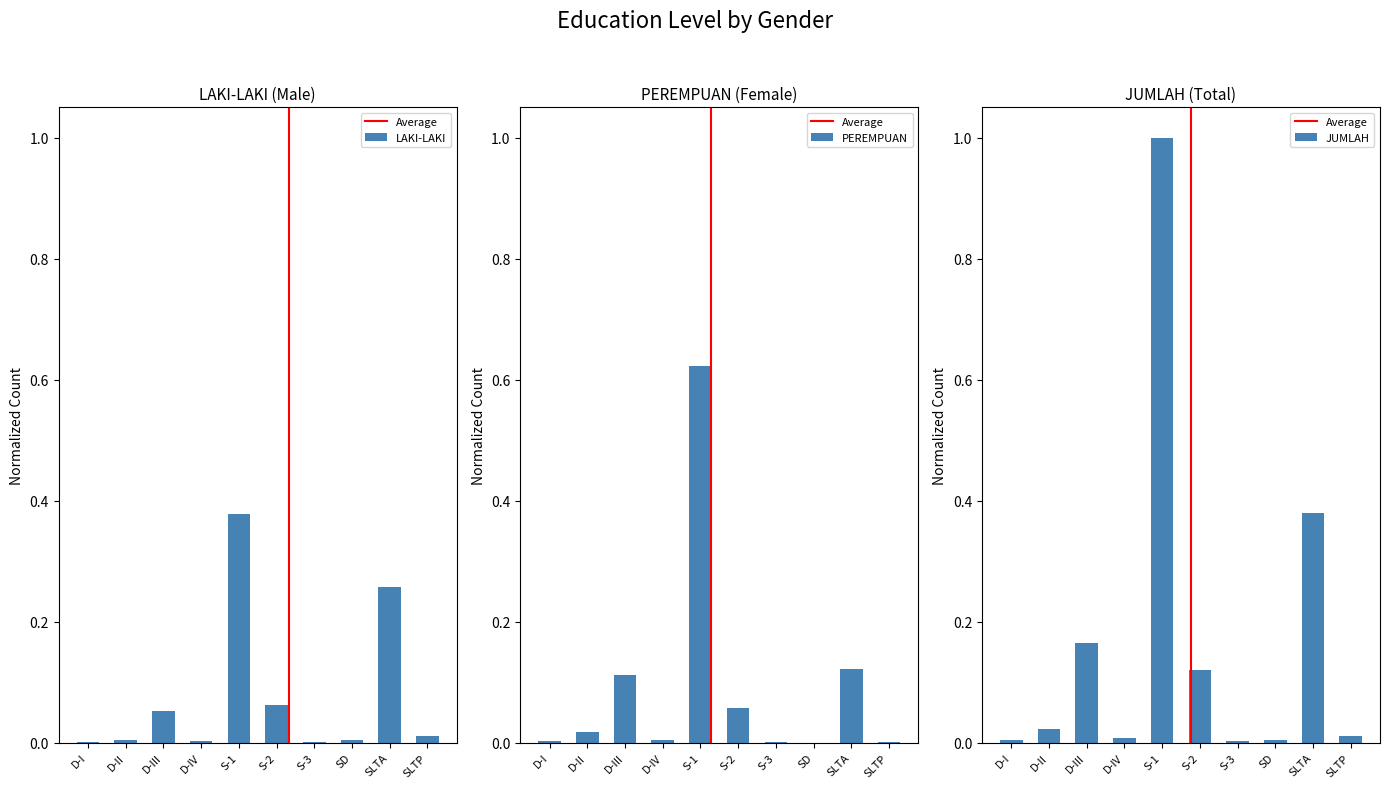

Does the chart contain any negative values?

No